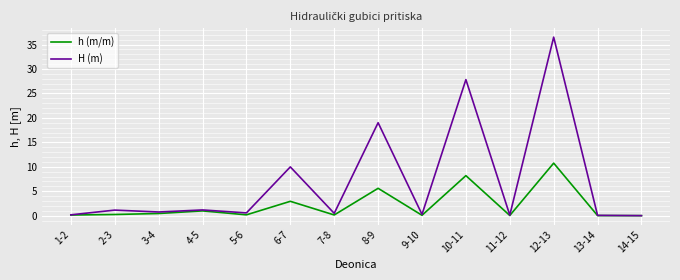

Which series has the largest total across all categories?

H (m)